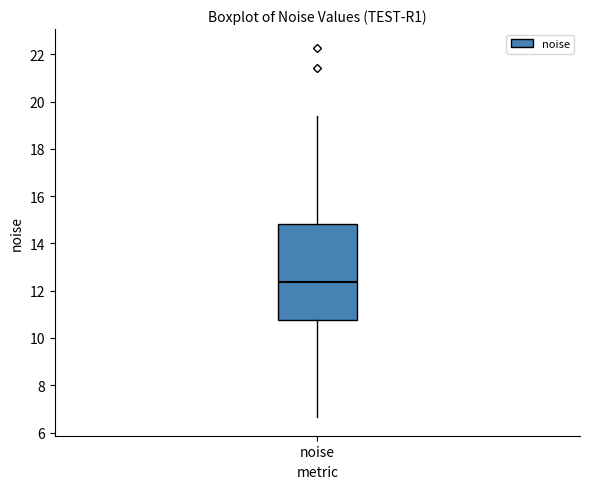

Where does the upper whisker of the box for noise end on the y-axis? The values are not printed on the chart, so give them approximately, as read against the axis.

19.4